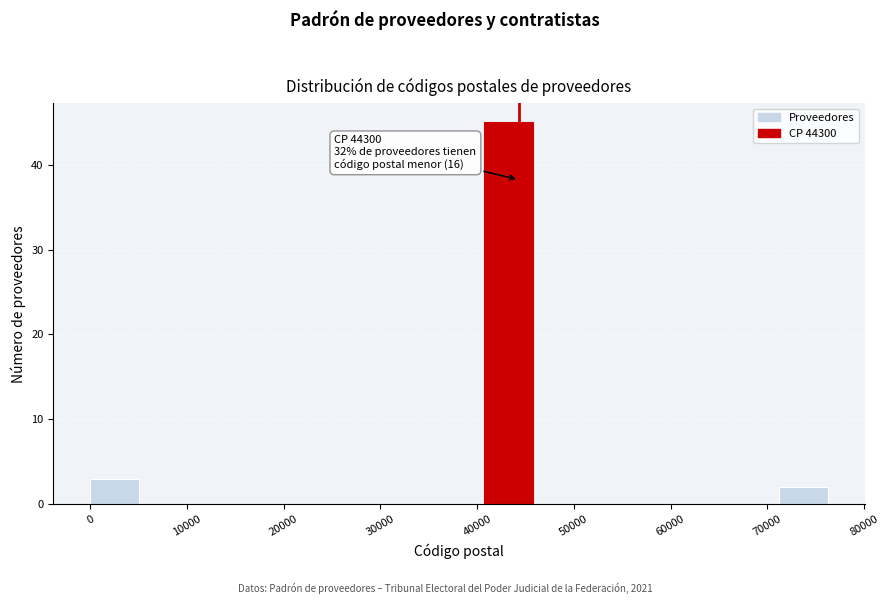

Which range on the x-axis has the tallest bar?

41000 to 46000